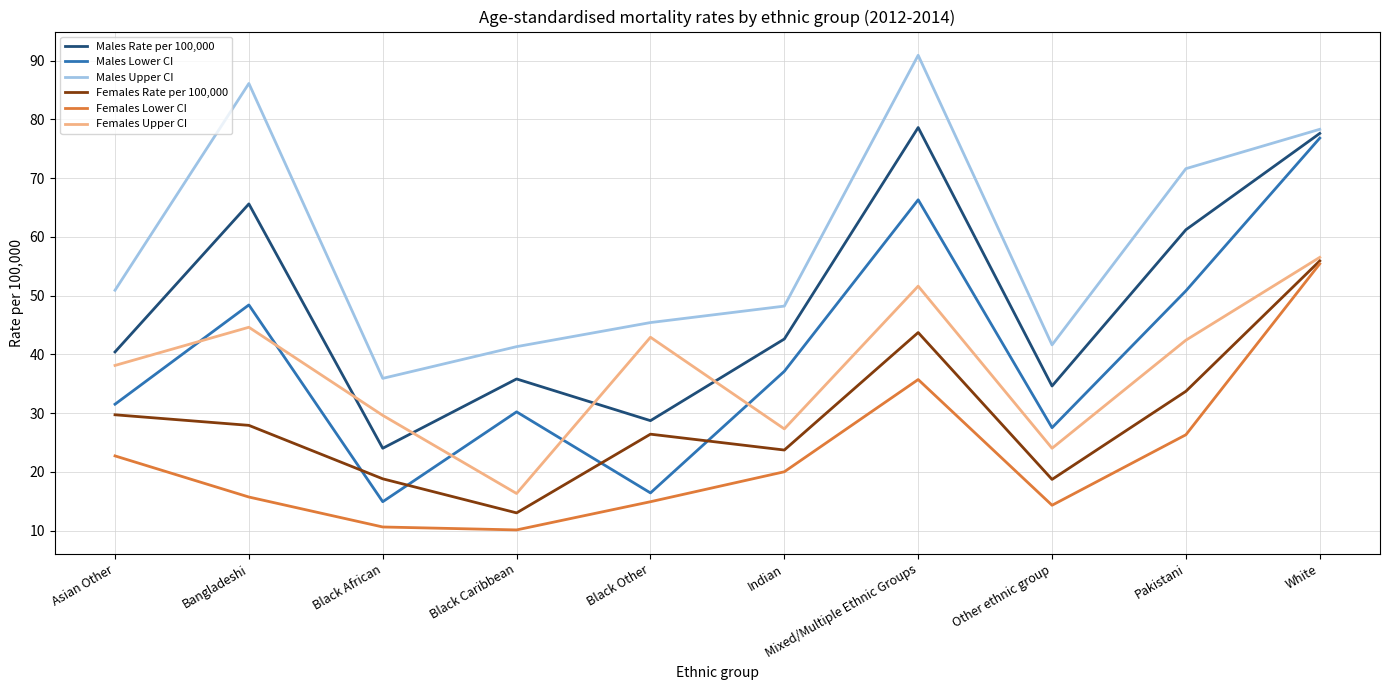

Where is the first local maximum for Males Rate per 100,000?

Bangladeshi